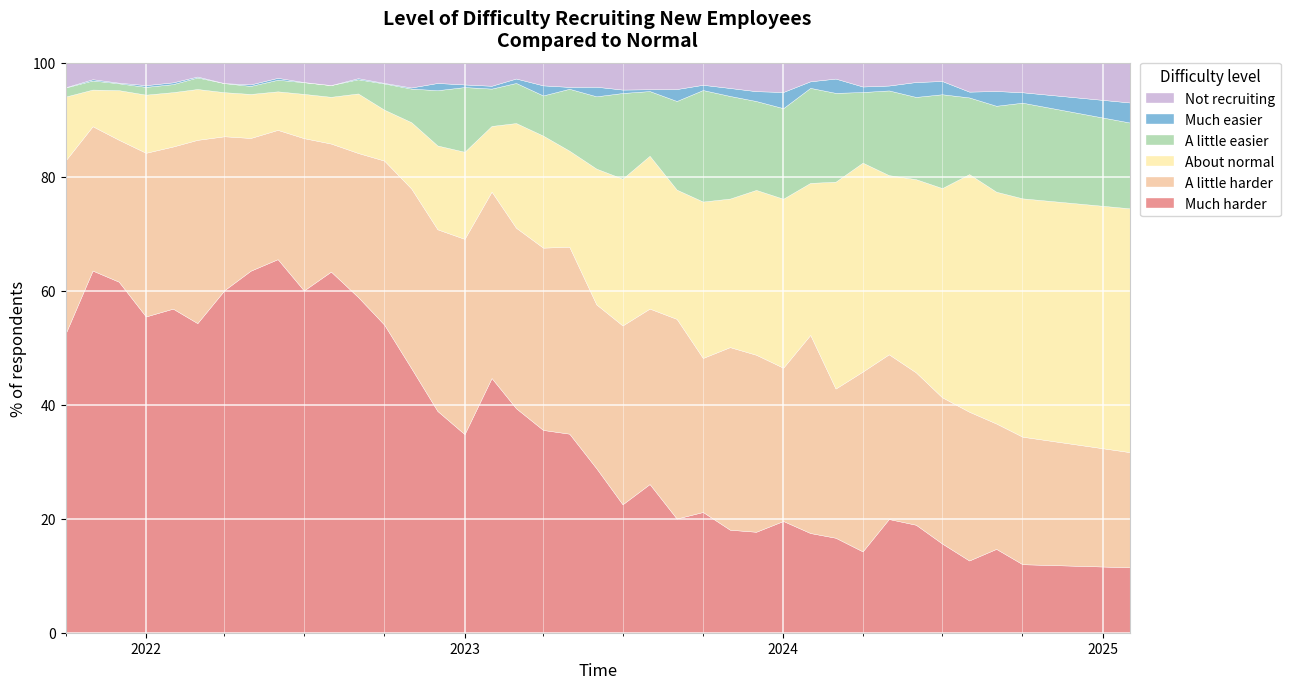

What value does the About normal series have at 32?

33.9